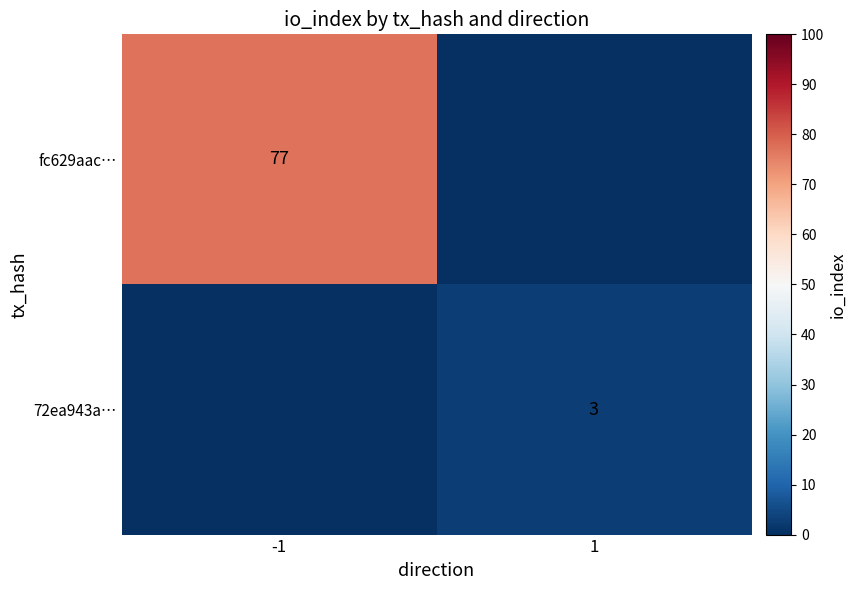

Which label corresponds to the smallest value in the chart?

1